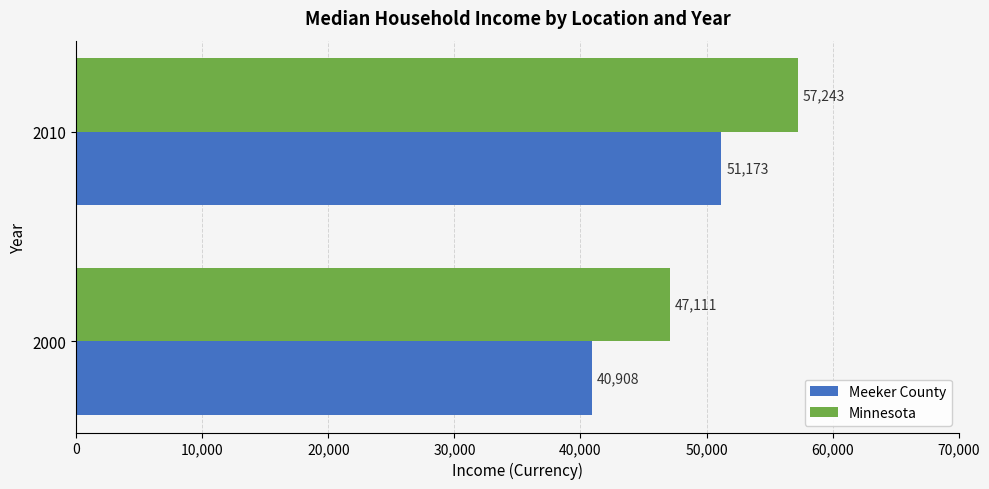

Which series has the largest total across all categories?

Minnesota